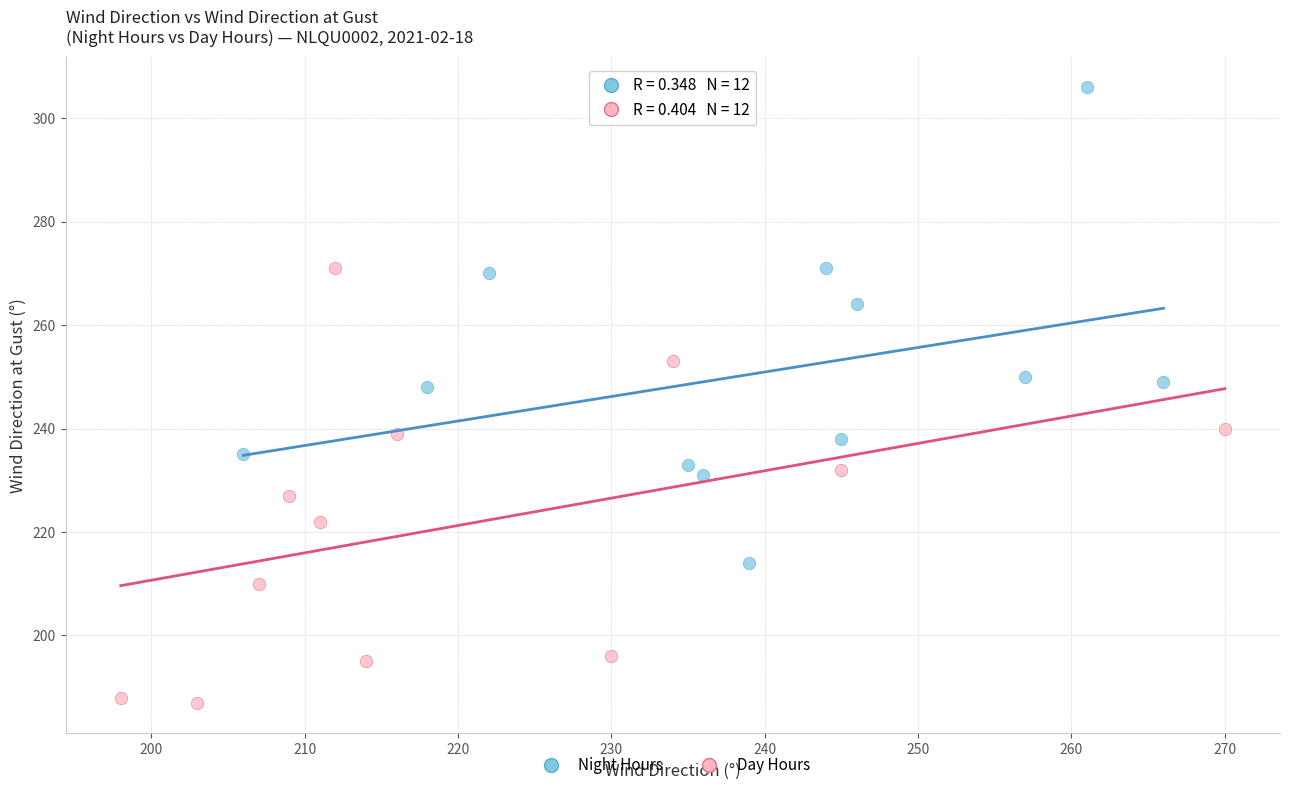

Which series contains the highest Y value?

Night Hours